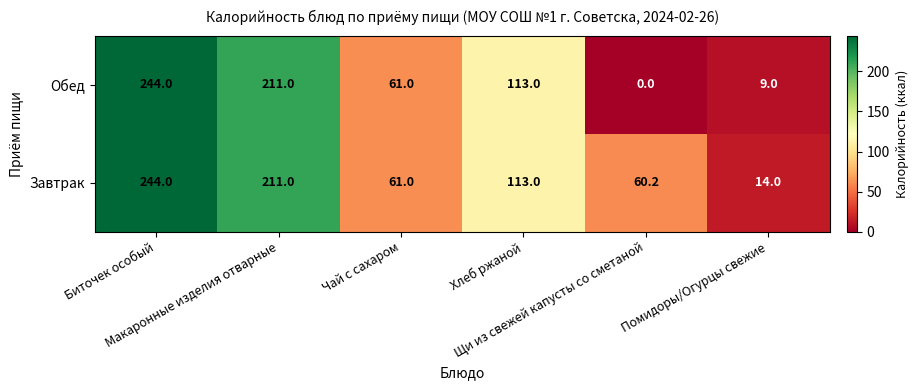

Which series has the largest range (max minus min)?

Обед